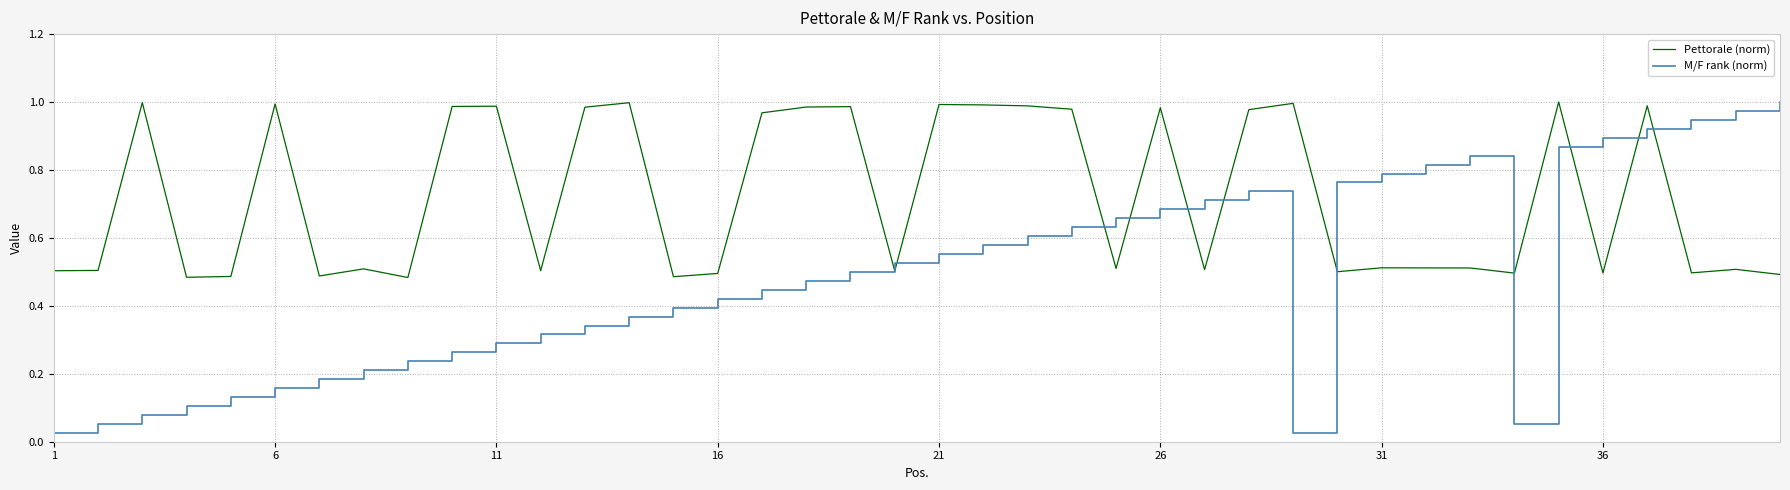

Which series has the largest total across all categories?

Pettorale (norm)